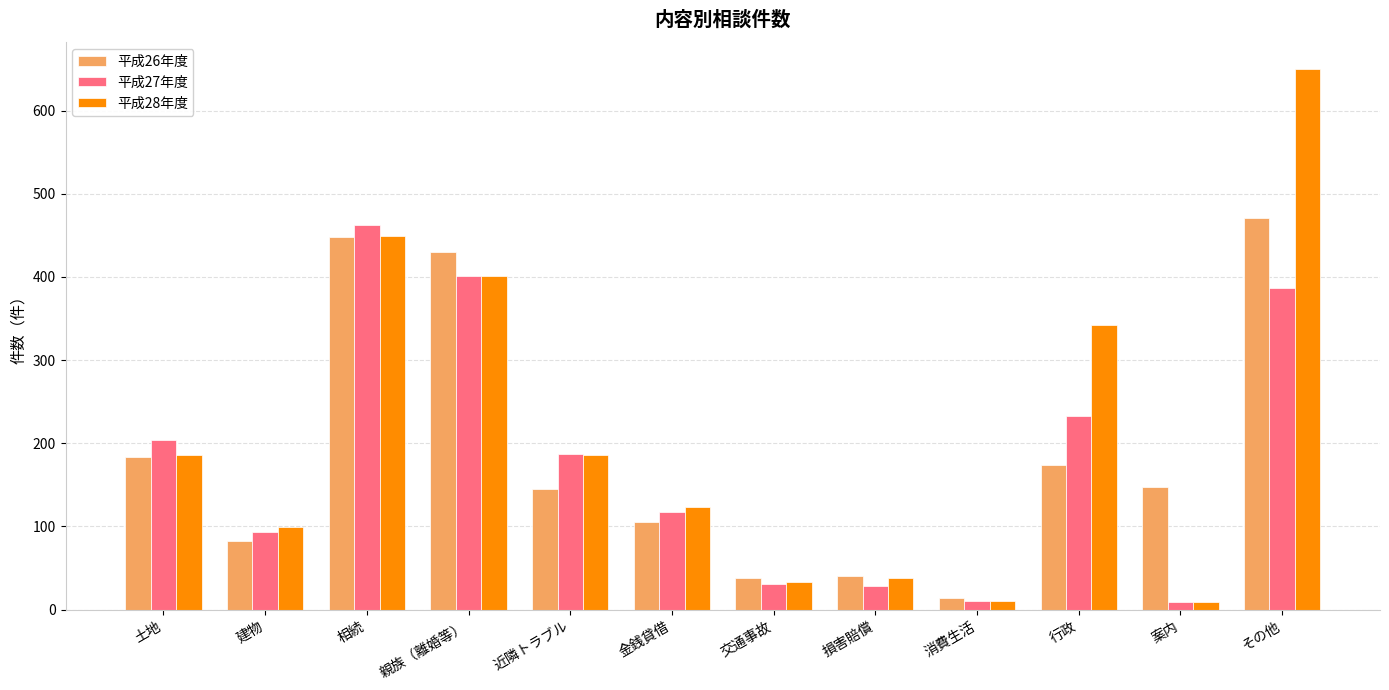

Which label corresponds to the largest value in the chart?

その他